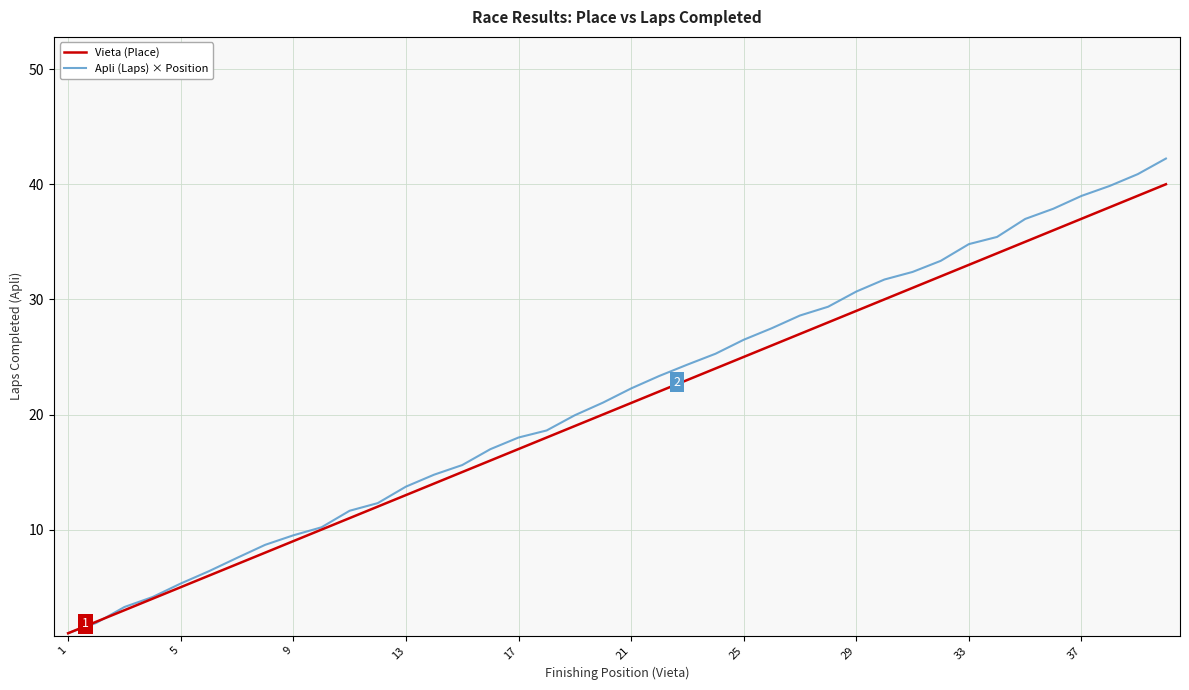

How many series are shown in this chart?

2